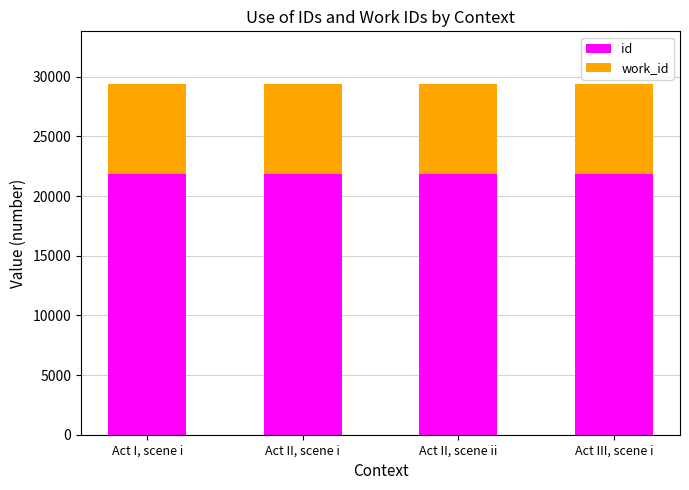

What is the total value across all series at Act II, scene i?

29391